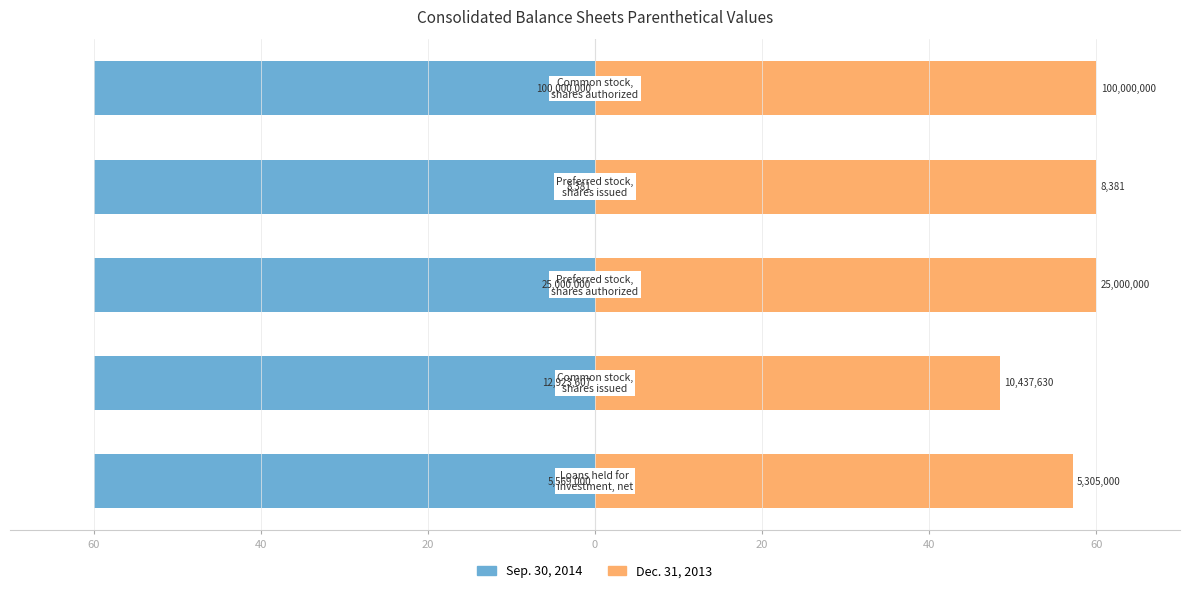

Which series has the widest spread of values?

Dec. 31, 2013